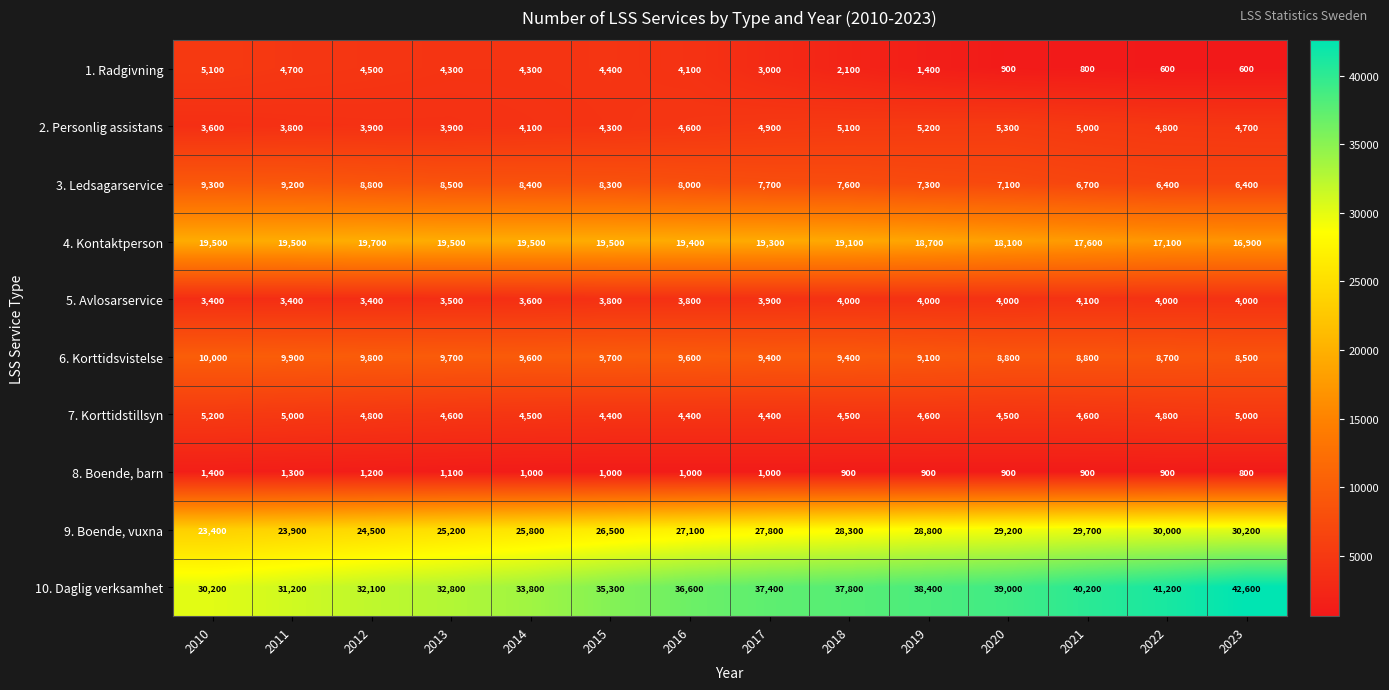

What value does the 4. Kontaktperson series have at 2017, to the nearest 10?

19300